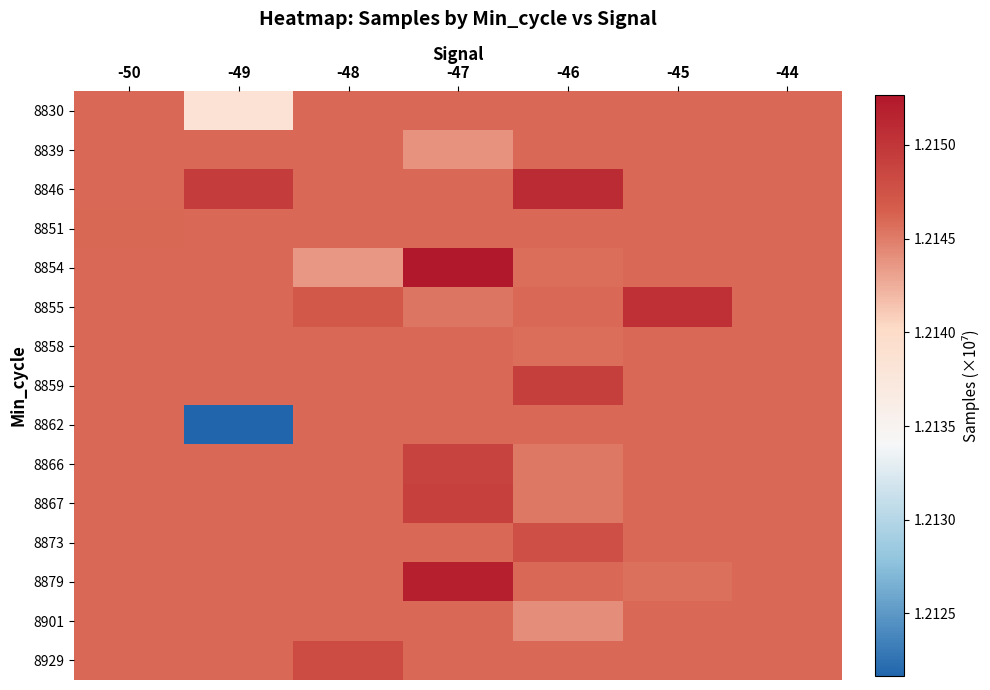

What is the minimum value shown in the chart?

1.2